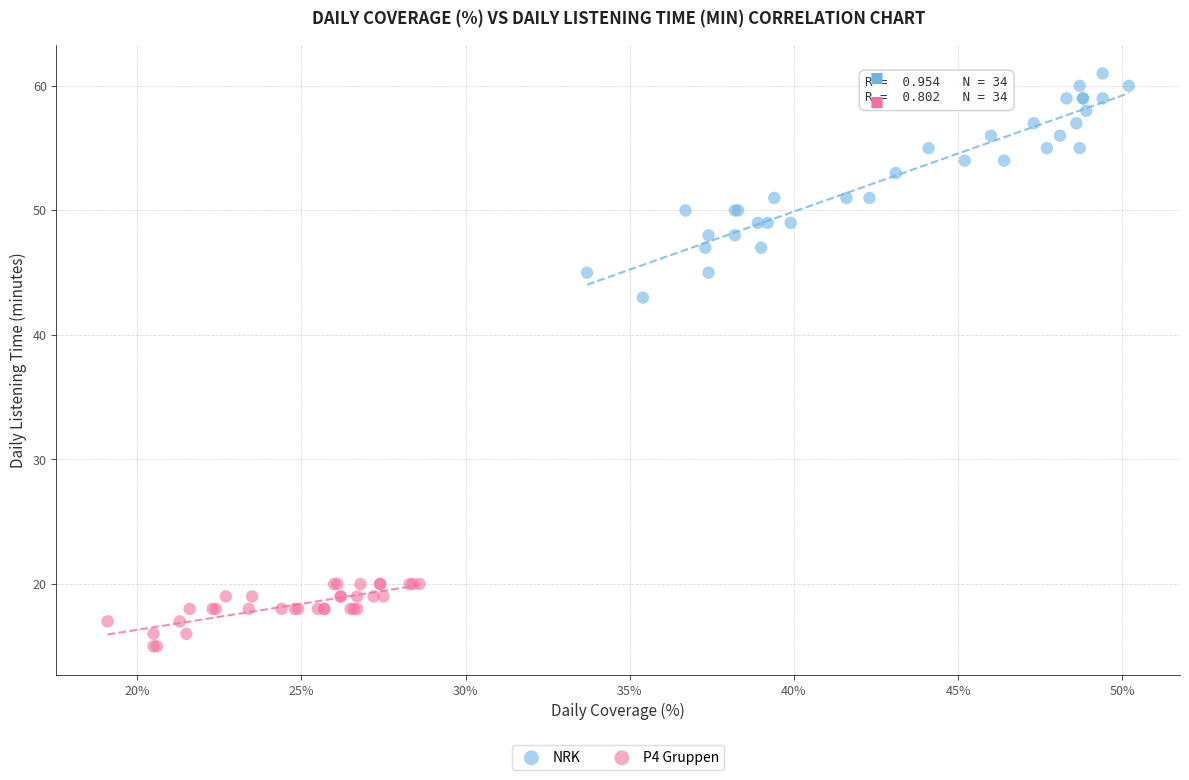

Which series contains the highest Y value?

NRK